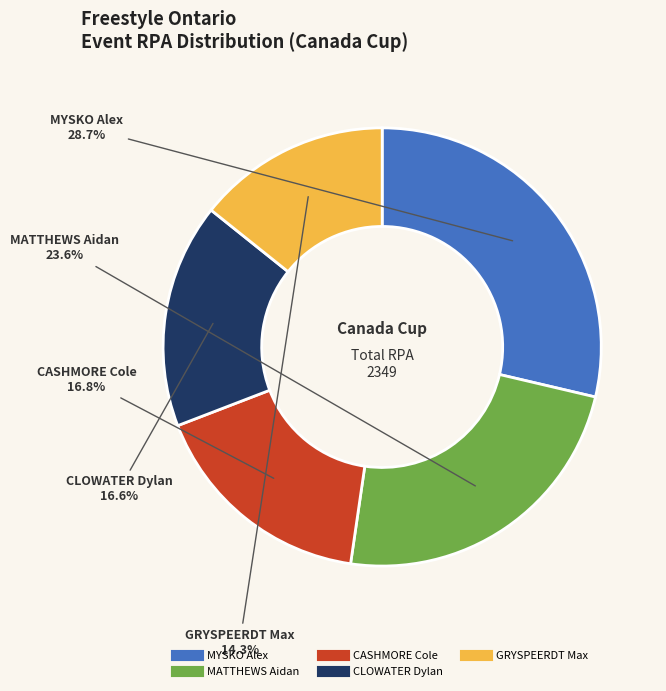

Does GRYSPEERDT Max represent more than half of the total?

No